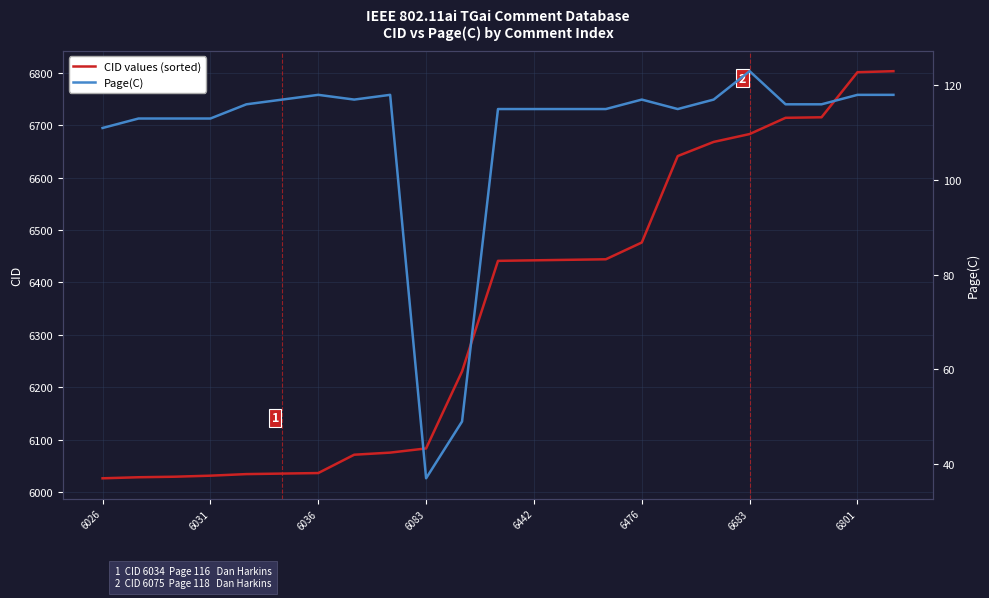

Reading right to left, extract all data points from this chart.

CID values (sorted): 6803	6801	6715	6714	6683	6668	6641	6476	6444	6443	6442	6441	6230	6083	6075	6071	6036	6035	6034	6031	6029	6028	6026
Page(C): 118	118	116	116	123	117	115	117	115	115	115	115	49	37	118	117	118	117	116	113	113	113	111